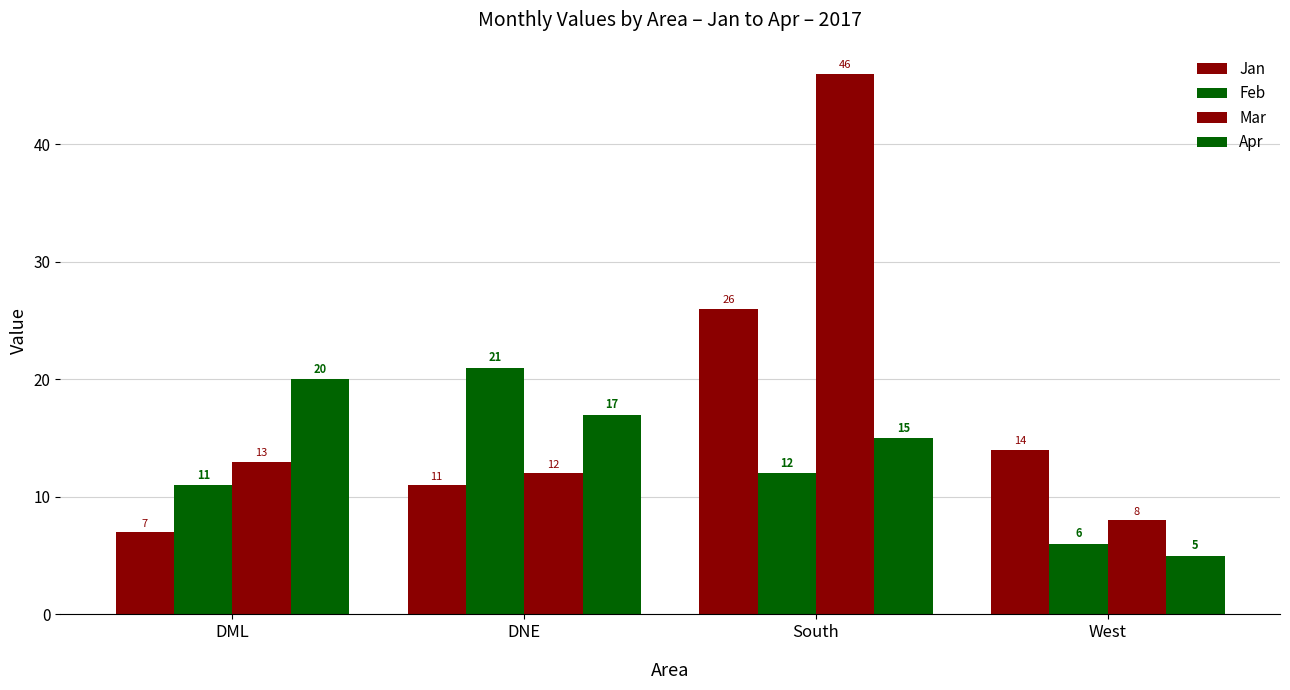

Reading left to right, list all the values displayed in this chart.

Jan: DML=7	DNE=11	South=26	West=14
Feb: DML=11	DNE=21	South=12	West=6
Mar: DML=13	DNE=12	South=46	West=8
Apr: DML=20	DNE=17	South=15	West=5